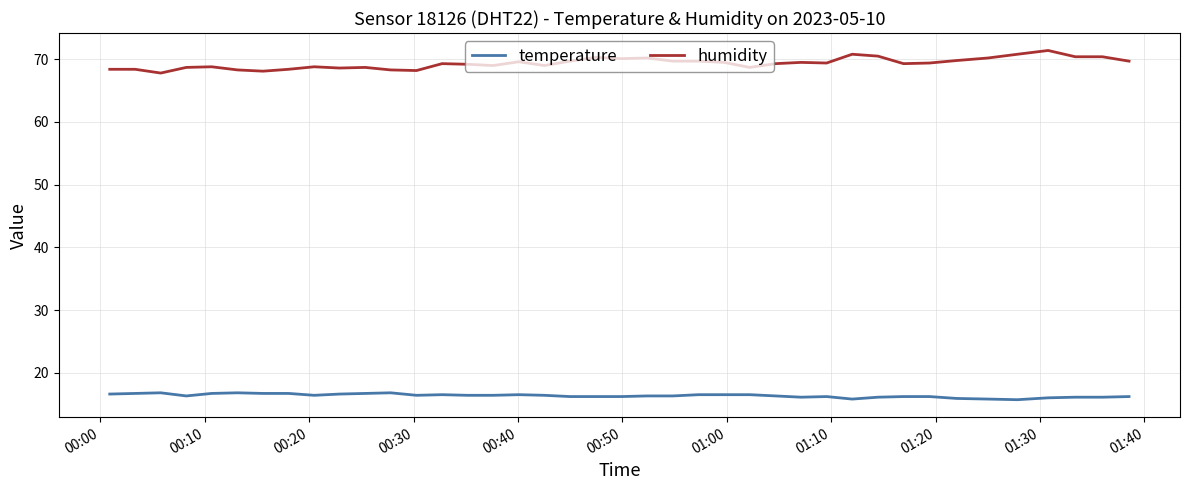

Is this an area chart (filled region under the line)?

No